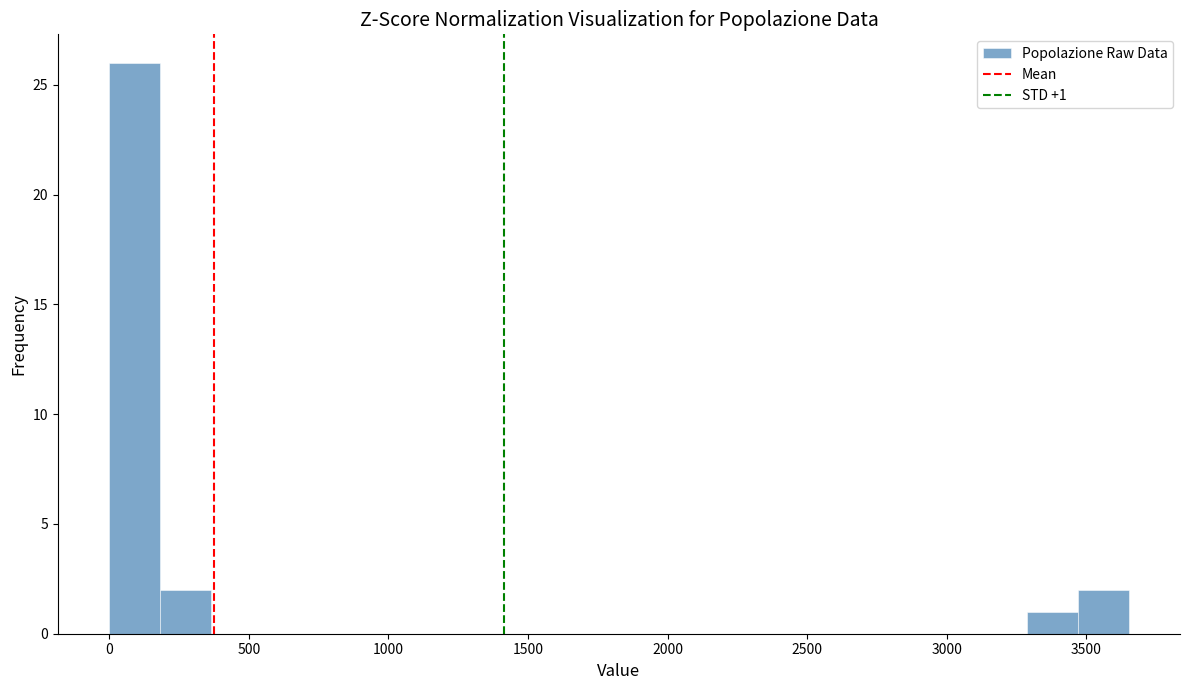

Around what value on the x-axis is the tallest bar? Give the approximate position of its centre, as read against the axis.

100